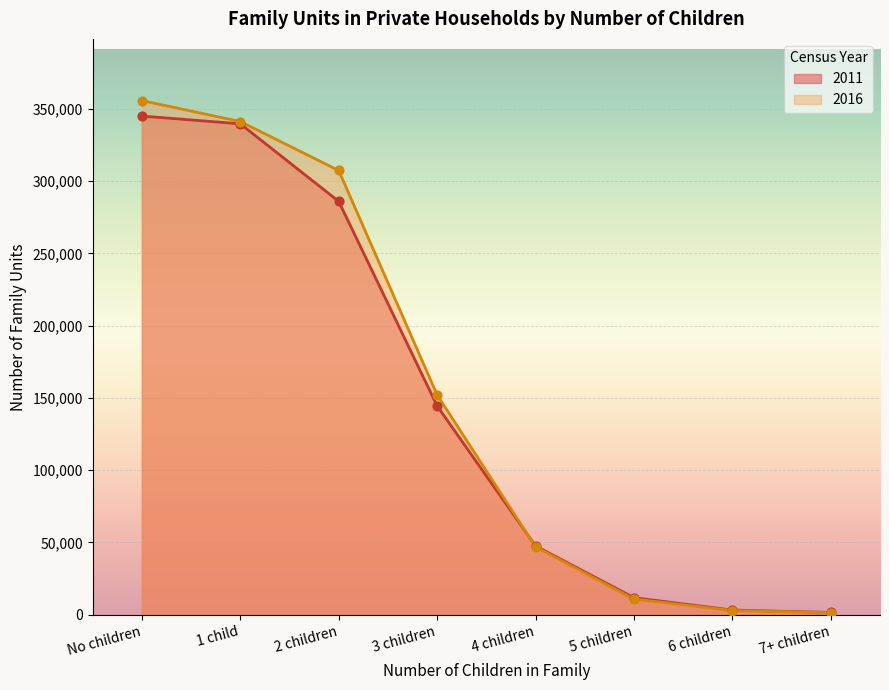

At how many categories does at least one series exceed 80761?

4